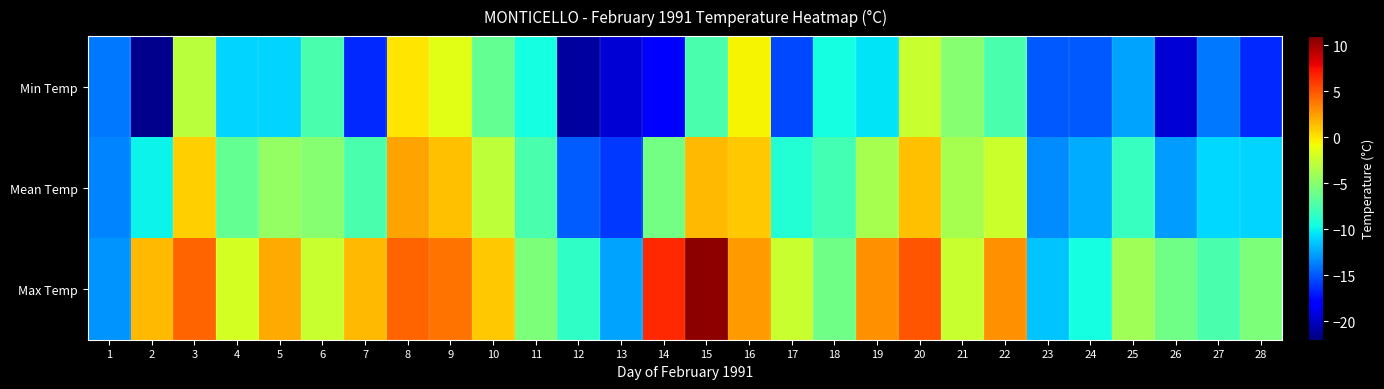

Rank the series by their average value, from lowest to highest.

Min Temp, Mean Temp, Max Temp